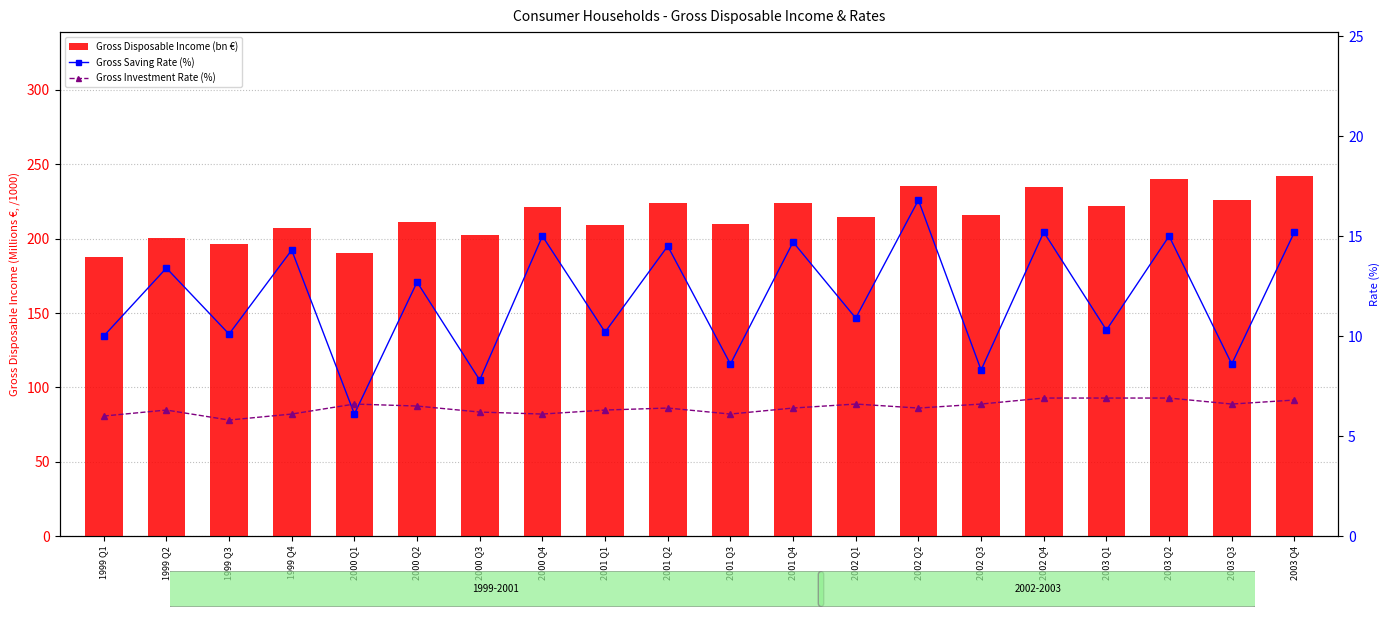

What is the average value of the Gross Saving Rate (%) series?

11.9